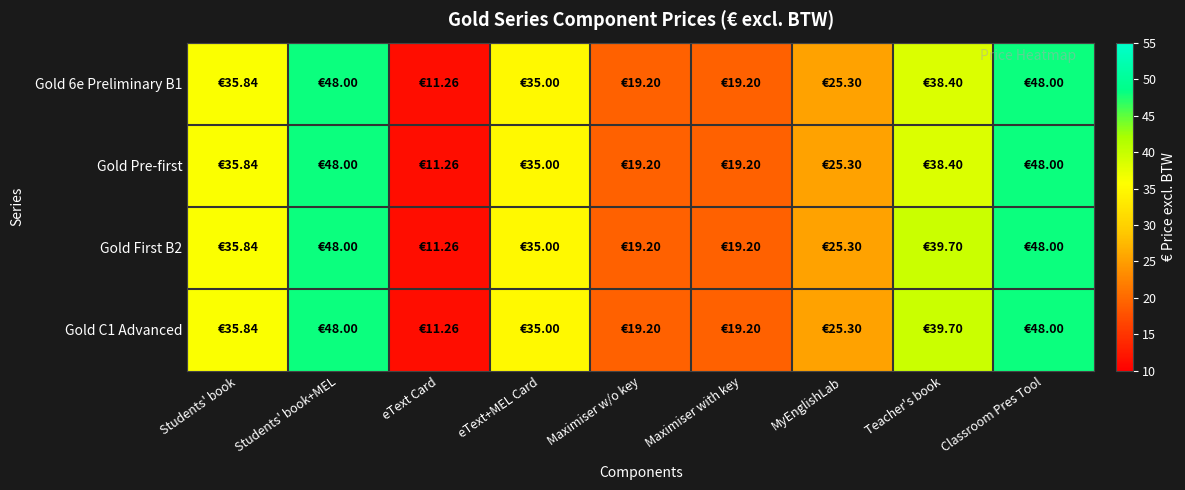

What is the greatest value displayed?

48.0